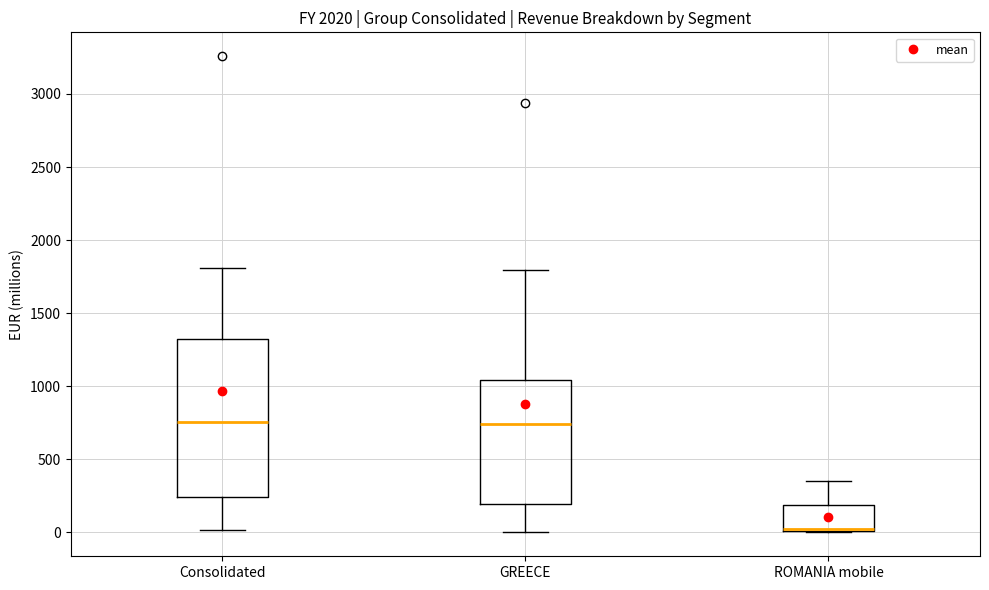

Where does the median line of the box for ROMANIA mobile sit on the y-axis? The values are not printed on the chart, so give them approximately, as read against the axis.

50